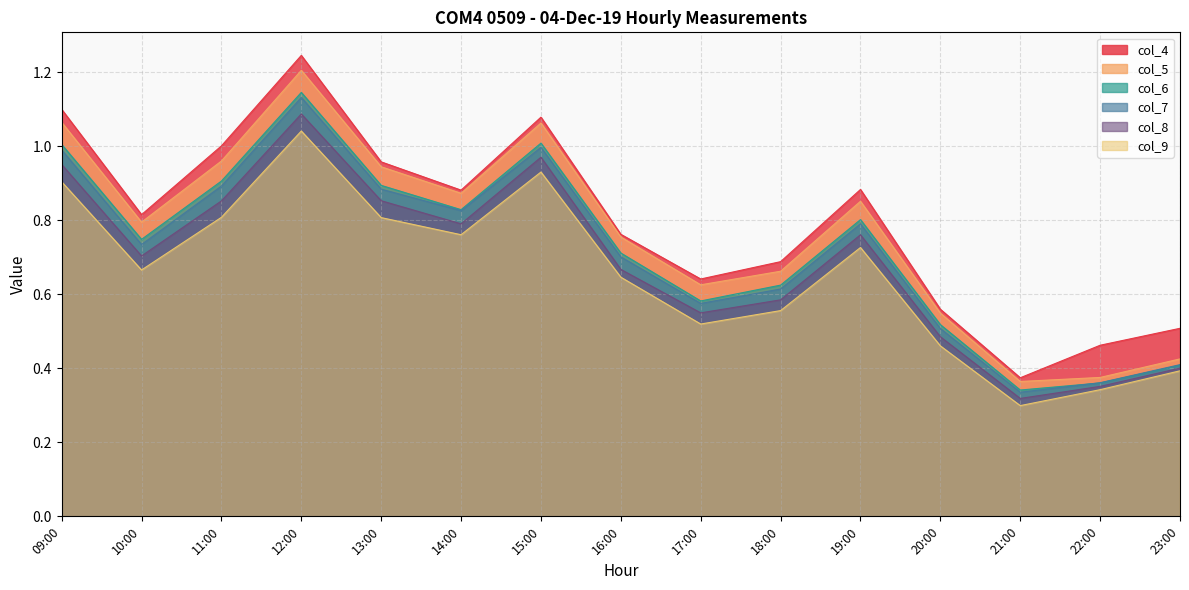

What is the label of the 10th point from the right?

14:00